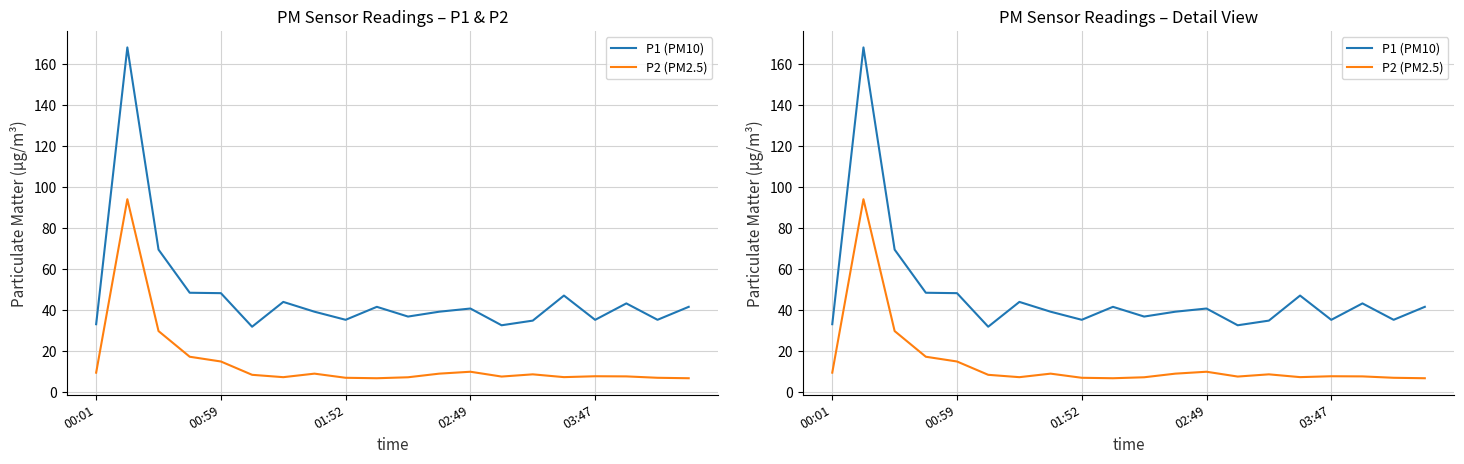

True or false: P2 (PM2.5) has a value of 6.8 at 19.

True